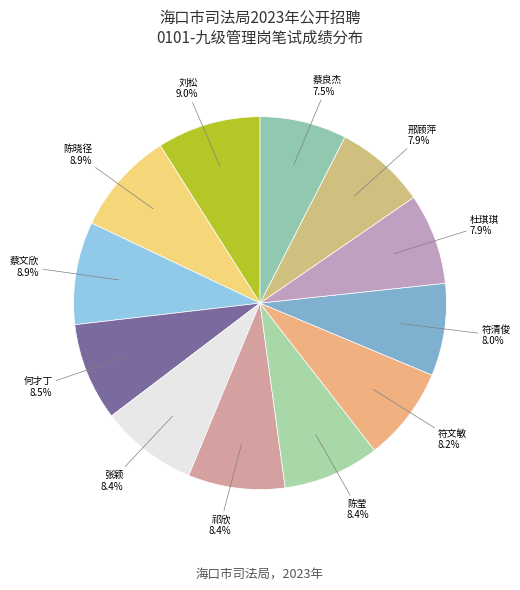

To the nearest percent, what is the combined percentage of 张颖 and 邢顾萍?

16%